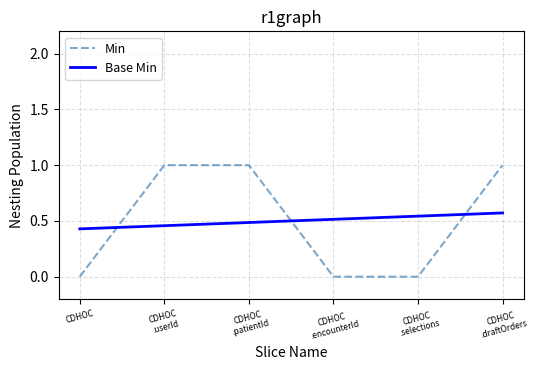

The value of Min at CDHOC is 0. True or false?

True